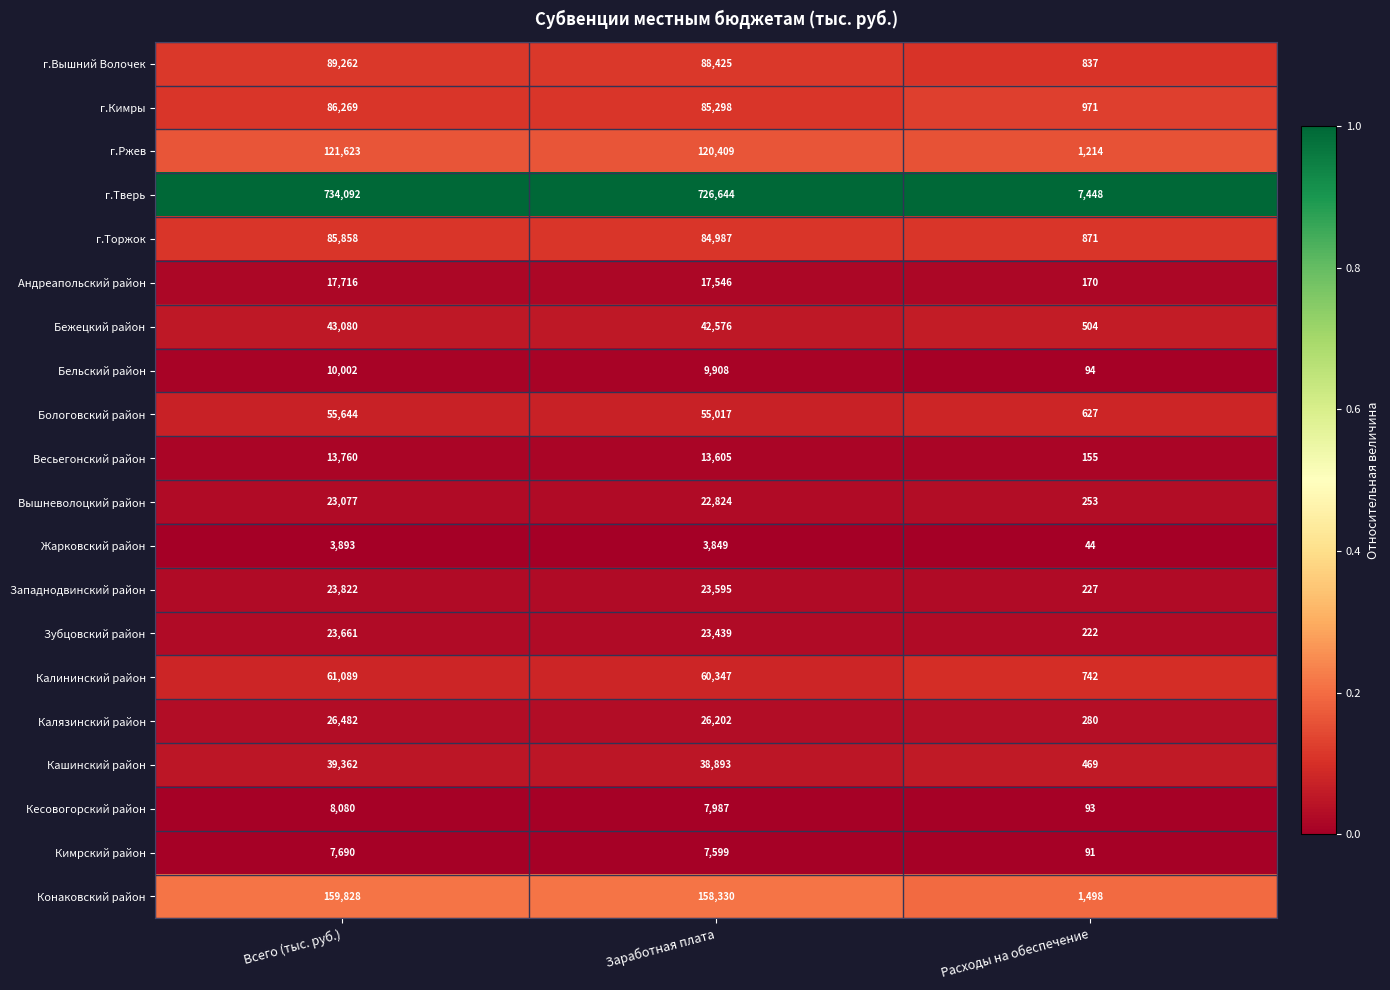

What is the difference between the maximum and second lowest values in the Кимрский район series?

91